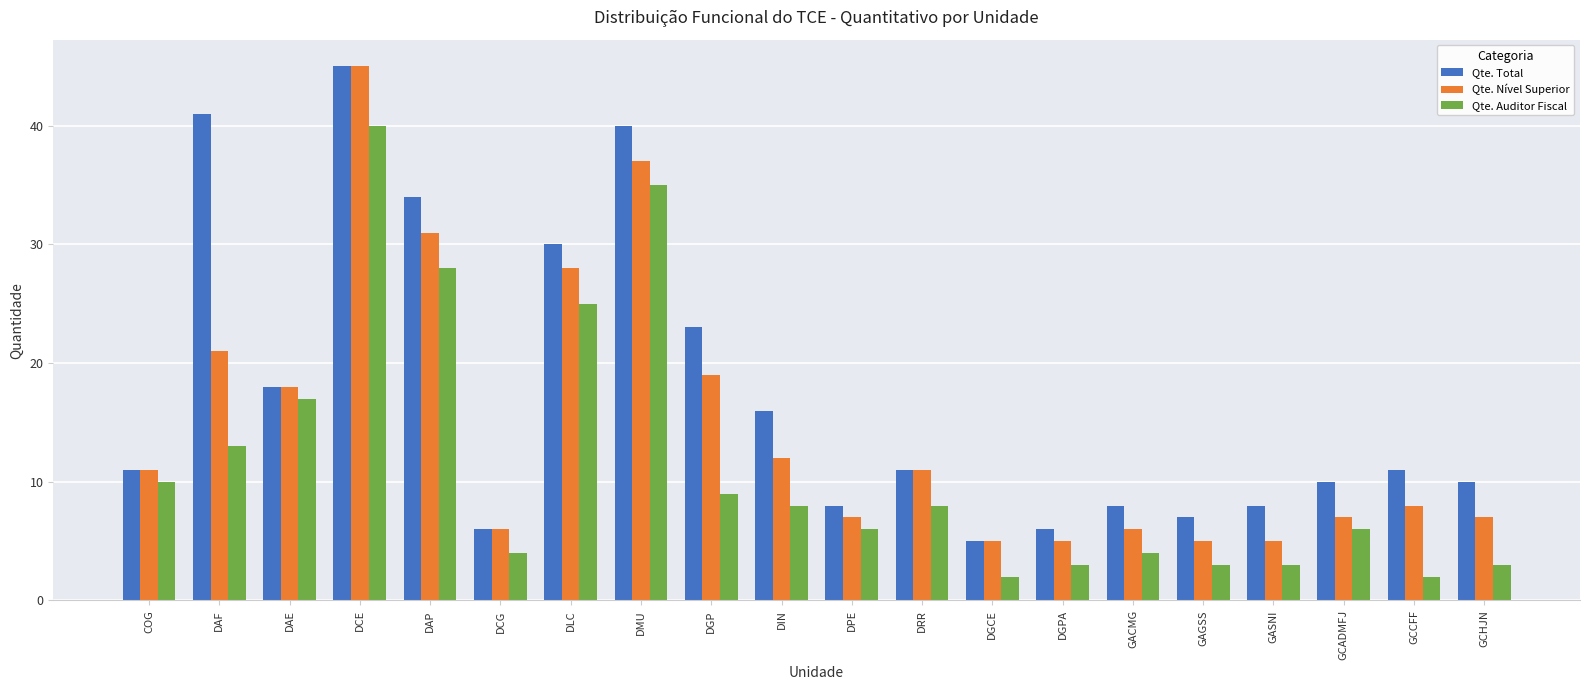

Reading left to right, list all the values displayed in this chart.

Qte. Total: 11	41	18	45	34	6	30	40	23	16	8	11	5	6	8	7	8	10	11	10
Qte. Nível Superior: 11	21	18	45	31	6	28	37	19	12	7	11	5	5	6	5	5	7	8	7
Qte. Auditor Fiscal: 10	13	17	40	28	4	25	35	9	8	6	8	2	3	4	3	3	6	2	3